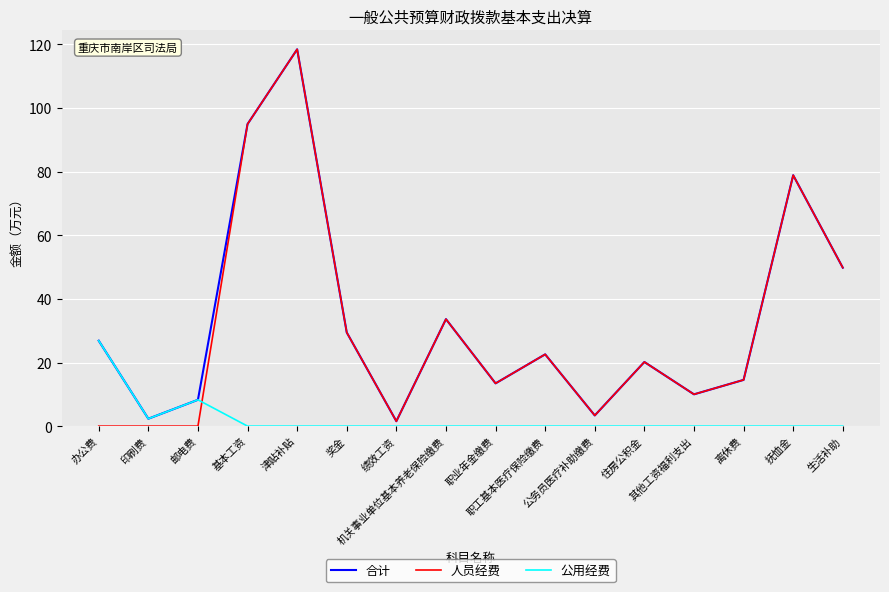

Which series has the largest range (max minus min)?

人员经费